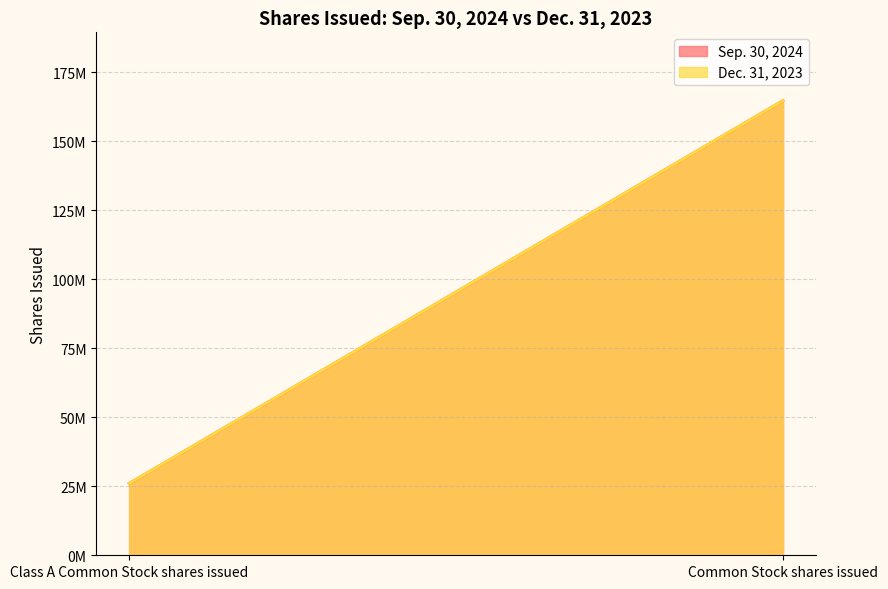

At how many categories does at least one series exceed 94380388?

1